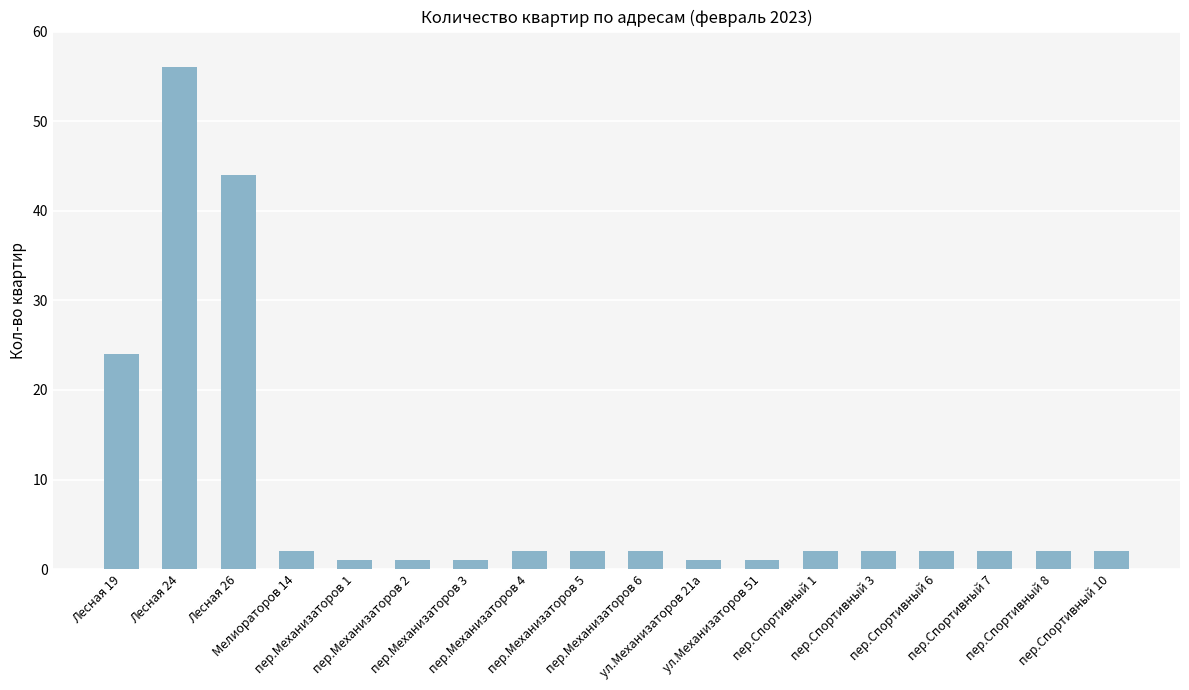

What is the greatest value displayed?

56